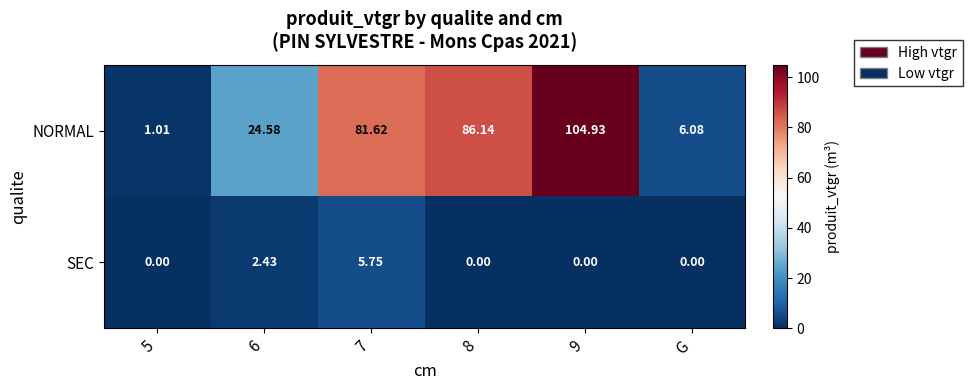

Which series has the widest spread of values?

NORMAL